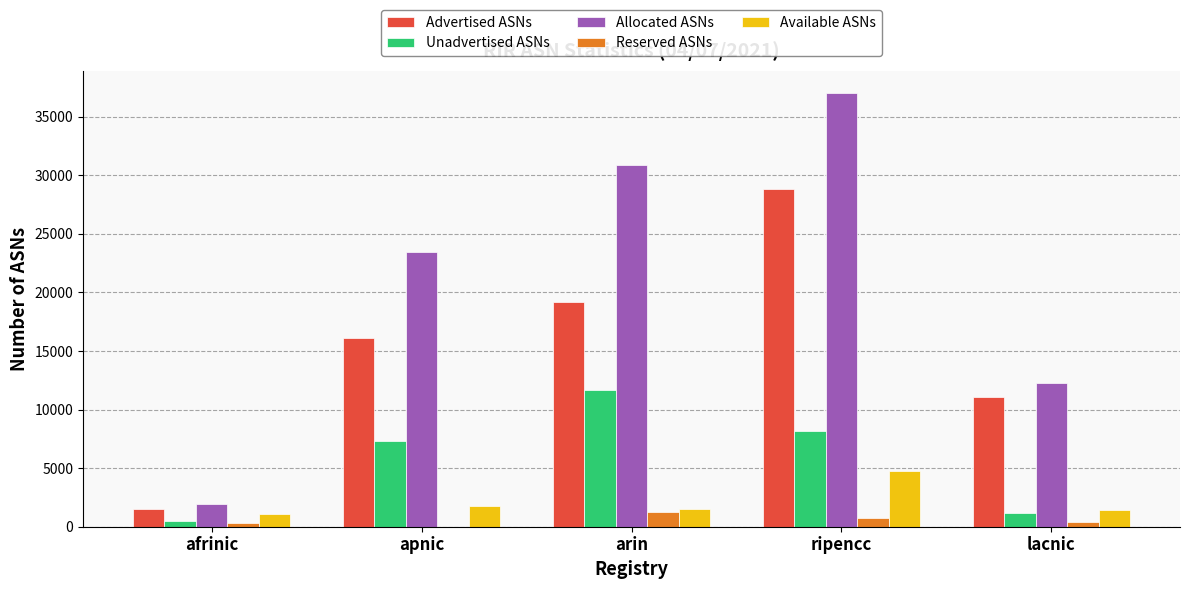

Where is Advertised ASNs nearest to the value 15176?

apnic